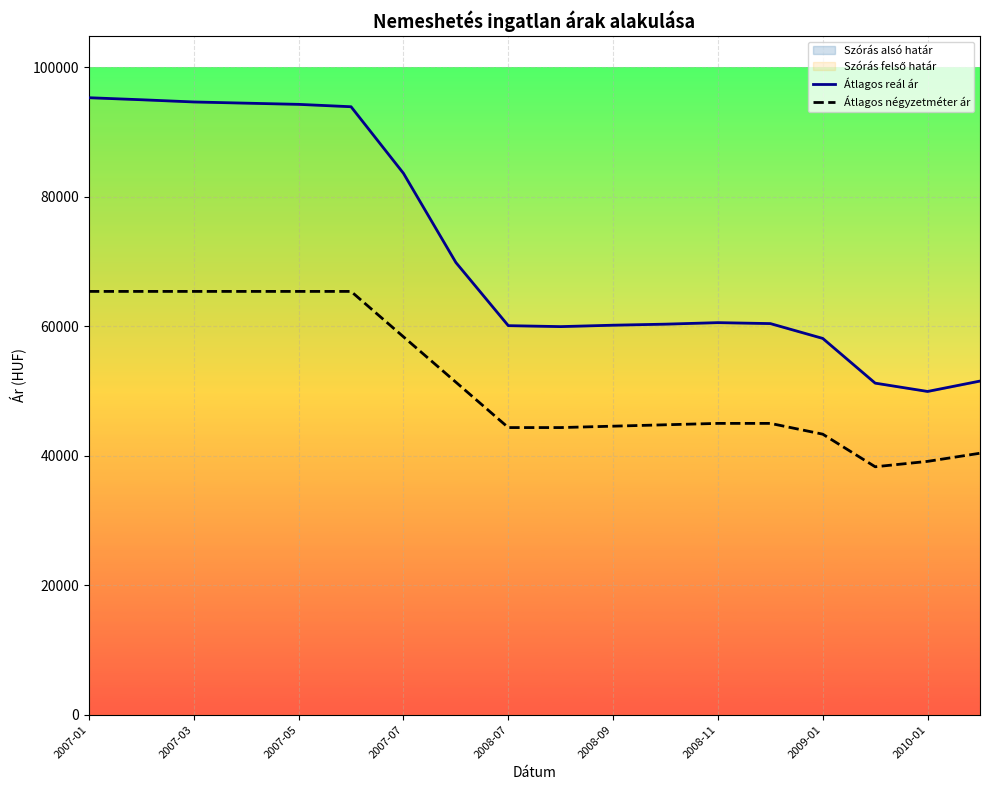

At which category is the sum across all series the highest?

2007-01